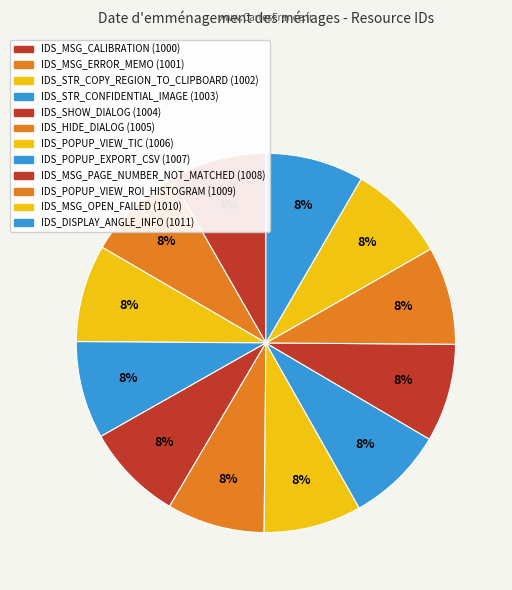

Is there a majority slice in this chart?

No